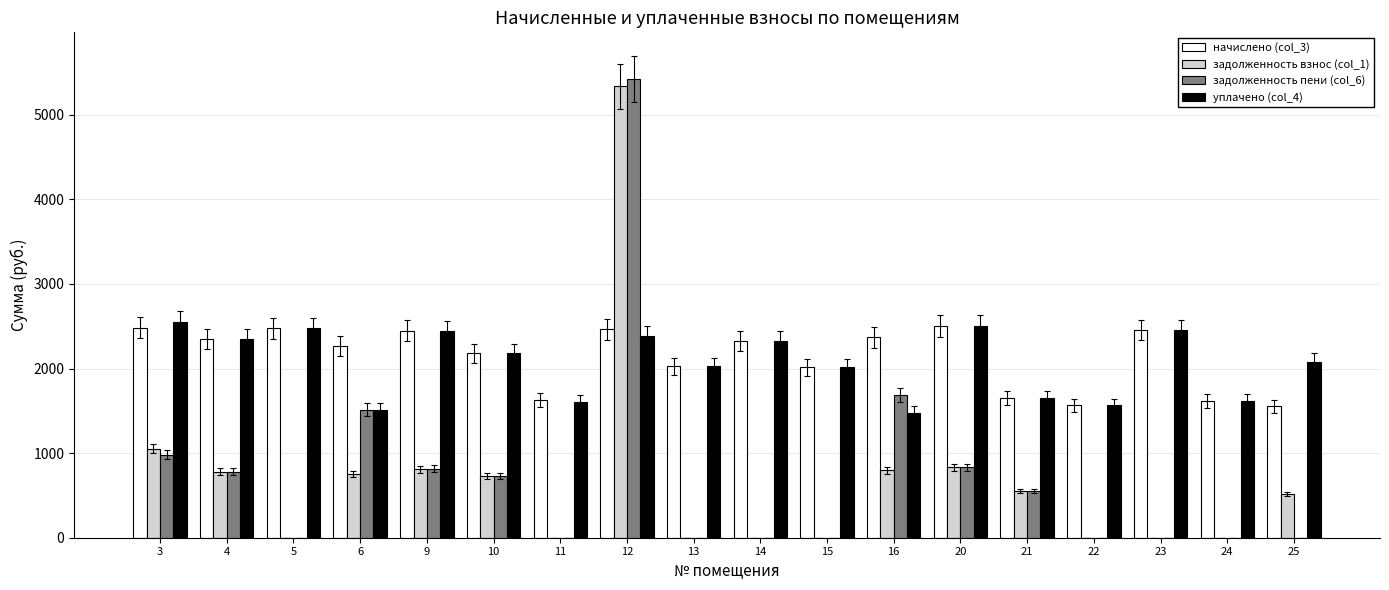

Which series changed the most between 6 and 23?

задолженность пени (col_6)